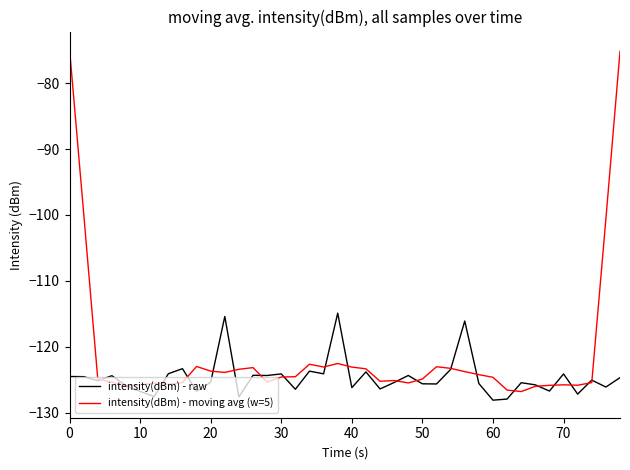

In intensity(dBm) - raw, how many points are lower than both neighbors (excluding endpoints)?

14